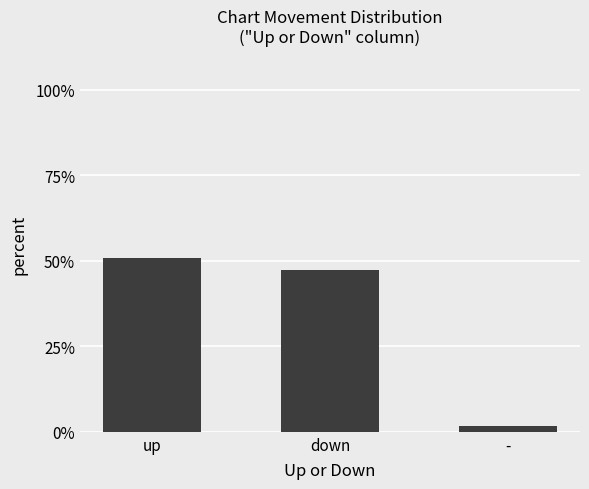

How many values exceed 47?

2